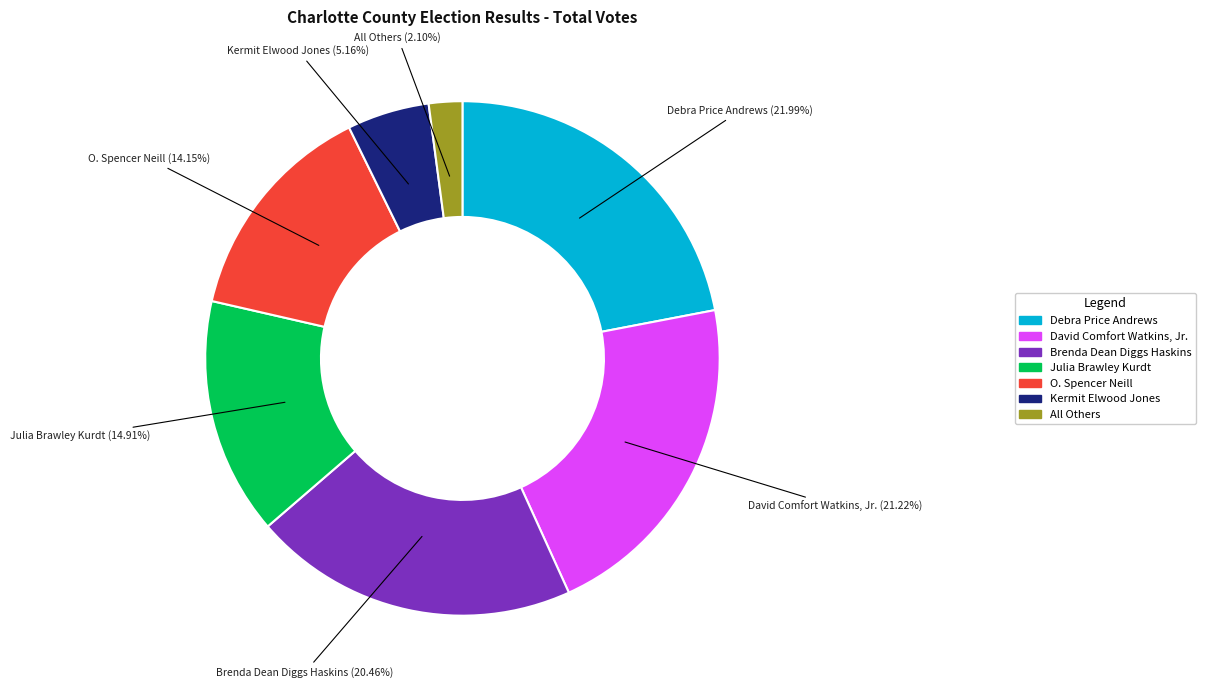

What percentage is the Debra Price Andrews slice, to the nearest percent?

22%